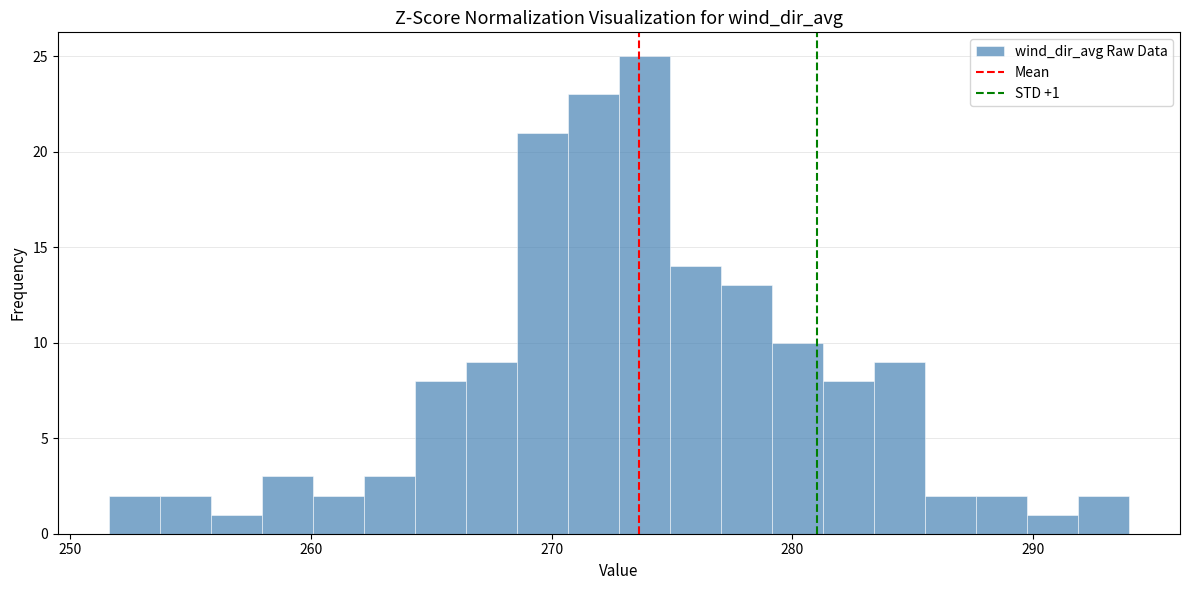

Read against the x-axis, roughly where is the centre of the tallest bar?

274